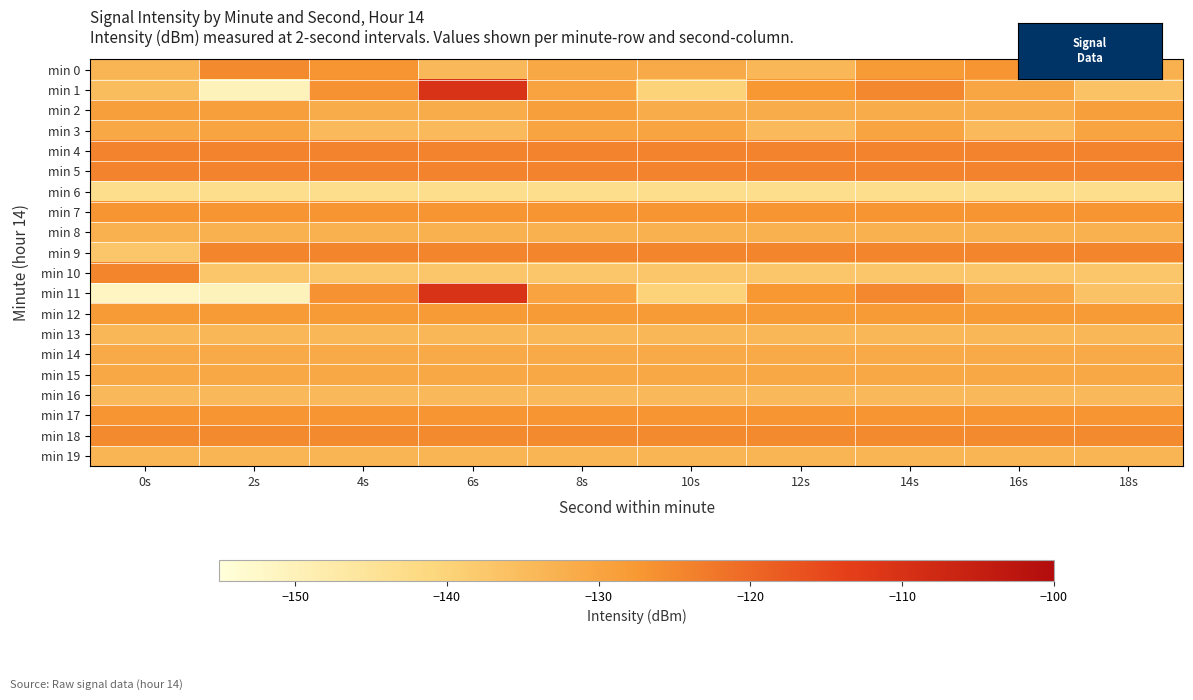

Reading left to right, transcribe all the data shown in this chart.

min 0: 0s=-133.3	2s=-125.2	4s=-127.0	6s=-134.6	8s=-130.8	10s=-131.3	12s=-134.0	14s=-128.0	16s=-126.9	18s=-132.5
min 1: 0s=-135.4	2s=-150.4	4s=-126.6	6s=-110.5	8s=-129.7	10s=-140.1	12s=-127.5	14s=-125.1	16s=-130.5	18s=-136.4
min 2: 0s=-128.9	2s=-128.9	4s=-131.8	6s=-131.8	8s=-128.9	10s=-131.8	12s=-131.8	14s=-131.8	16s=-131.8	18s=-128.9
min 3: 0s=-131.1	2s=-130.1	4s=-134.7	6s=-134.7	8s=-130.1	10s=-130.1	12s=-134.7	14s=-130.1	16s=-134.7	18s=-130.1
min 4: 0s=-124.4	2s=-124.4	4s=-124.4	6s=-124.4	8s=-124.4	10s=-124.4	12s=-124.4	14s=-124.4	16s=-124.4	18s=-124.4
min 5: 0s=-124.5	2s=-124.5	4s=-124.5	6s=-124.5	8s=-124.5	10s=-124.5	12s=-124.5	14s=-124.5	16s=-124.5	18s=-124.5
min 6: 0s=-143.3	2s=-143.3	4s=-143.3	6s=-143.3	8s=-143.3	10s=-143.3	12s=-143.3	14s=-143.3	16s=-143.3	18s=-143.3
min 7: 0s=-126.9	2s=-126.9	4s=-126.9	6s=-126.9	8s=-126.9	10s=-126.9	12s=-126.9	14s=-126.9	16s=-126.9	18s=-126.9
min 8: 0s=-132.5	2s=-132.5	4s=-132.5	6s=-132.5	8s=-132.5	10s=-132.5	12s=-132.5	14s=-132.5	16s=-132.5	18s=-132.5
min 9: 0s=-137.2	2s=-124.7	4s=-124.7	6s=-124.7	8s=-124.7	10s=-124.7	12s=-124.7	14s=-124.7	16s=-124.7	18s=-124.7
min 10: 0s=-124.7	2s=-137.2	4s=-137.2	6s=-137.2	8s=-137.2	10s=-137.2	12s=-137.2	14s=-137.2	16s=-137.2	18s=-137.2
min 11: 0s=-151.4	2s=-150.4	4s=-126.6	6s=-110.5	8s=-129.7	10s=-140.1	12s=-127.5	14s=-125.1	16s=-130.5	18s=-136.4
min 12: 0s=-128.0	2s=-128.0	4s=-128.0	6s=-128.0	8s=-128.0	10s=-128.0	12s=-128.0	14s=-128.0	16s=-128.0	18s=-128.0
min 13: 0s=-134.0	2s=-134.0	4s=-134.0	6s=-134.0	8s=-134.0	10s=-134.0	12s=-134.0	14s=-134.0	16s=-134.0	18s=-134.0
min 14: 0s=-131.3	2s=-131.3	4s=-131.3	6s=-131.3	8s=-131.3	10s=-131.3	12s=-131.3	14s=-131.3	16s=-131.3	18s=-131.3
min 15: 0s=-130.8	2s=-130.8	4s=-130.8	6s=-130.8	8s=-130.8	10s=-130.8	12s=-130.8	14s=-130.8	16s=-130.8	18s=-130.8
min 16: 0s=-134.6	2s=-134.6	4s=-134.6	6s=-134.6	8s=-134.6	10s=-134.6	12s=-134.6	14s=-134.6	16s=-134.6	18s=-134.6
min 17: 0s=-127.0	2s=-127.0	4s=-127.0	6s=-127.0	8s=-127.0	10s=-127.0	12s=-127.0	14s=-127.0	16s=-127.0	18s=-127.0
min 18: 0s=-125.2	2s=-125.2	4s=-125.2	6s=-125.2	8s=-125.2	10s=-125.2	12s=-125.2	14s=-125.2	16s=-125.2	18s=-125.2
min 19: 0s=-133.3	2s=-133.3	4s=-133.3	6s=-133.3	8s=-133.3	10s=-133.3	12s=-133.3	14s=-133.3	16s=-133.3	18s=-133.3